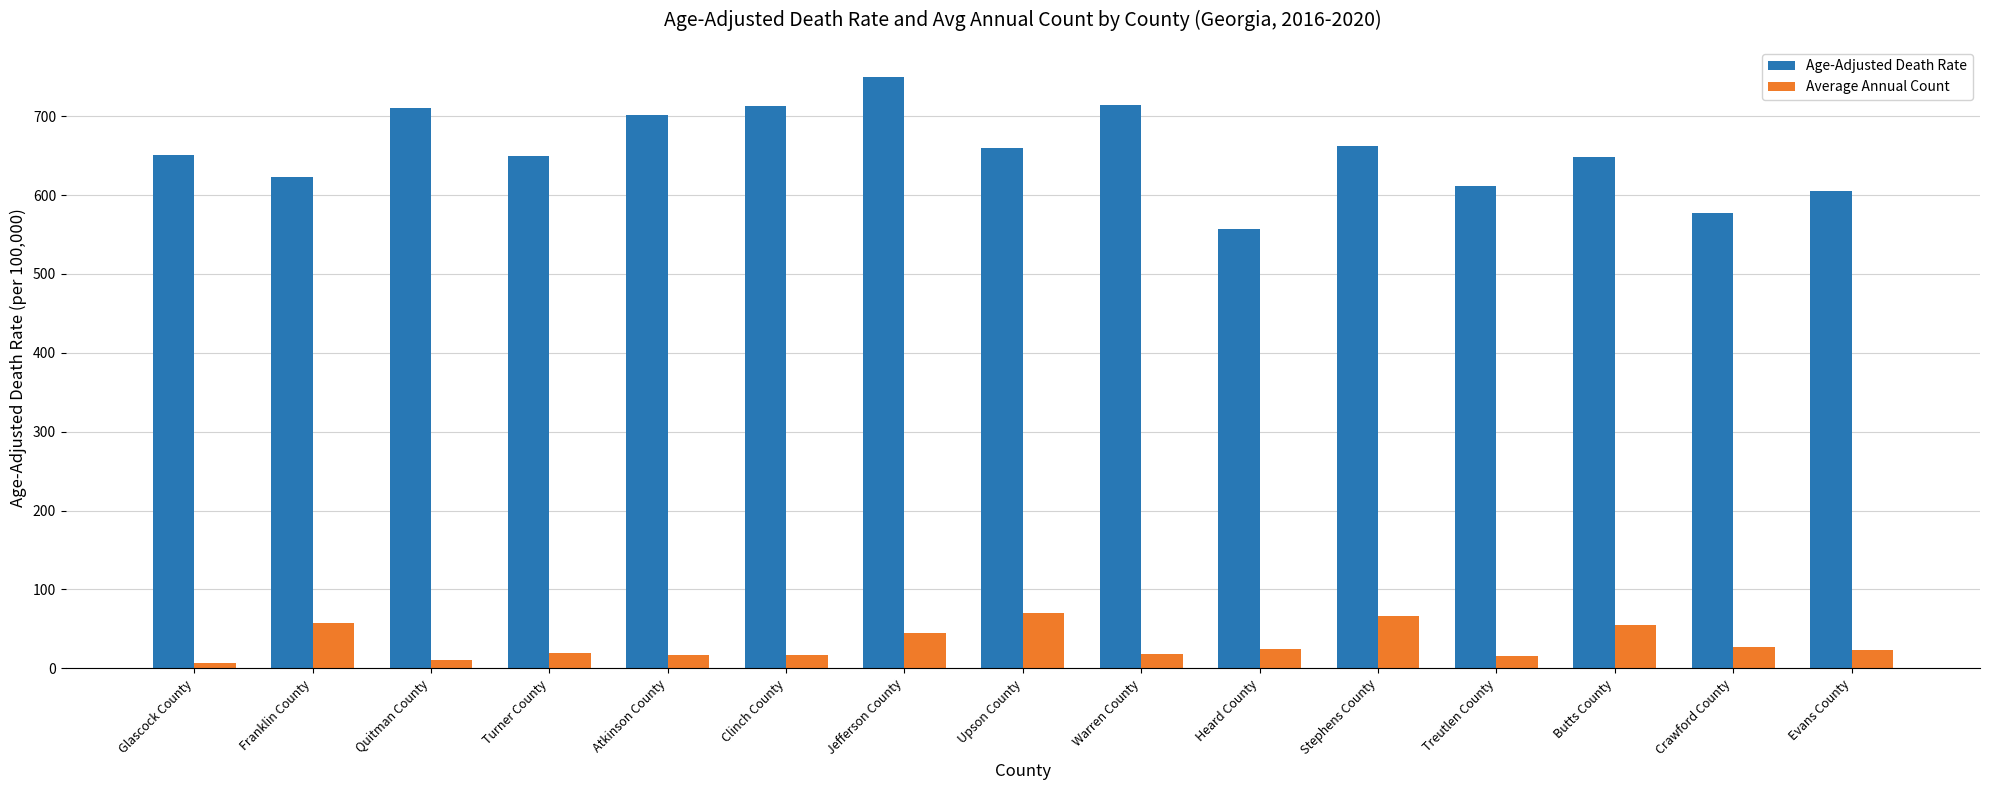

Which series has the largest total across all categories?

Age-Adjusted Death Rate